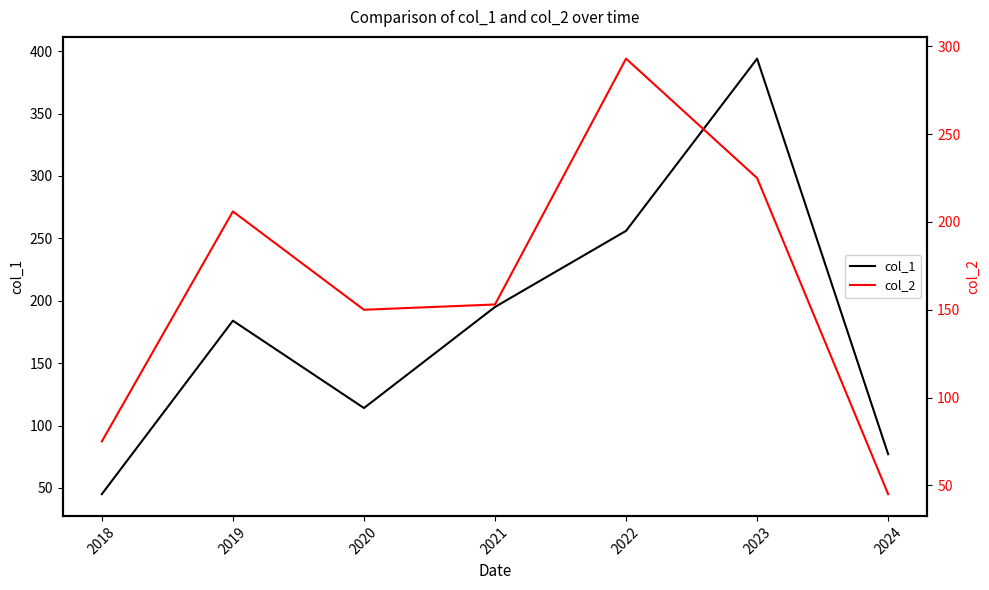

The col_1 series shows 309 at 2019. True or false?

False